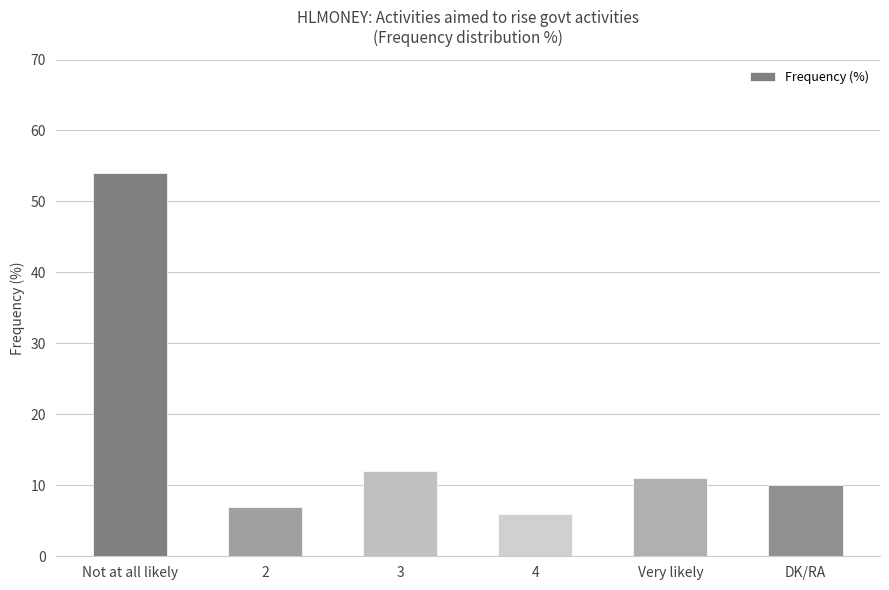

Reading right to left, extract all data points from this chart.

10	11	6	12	7	54